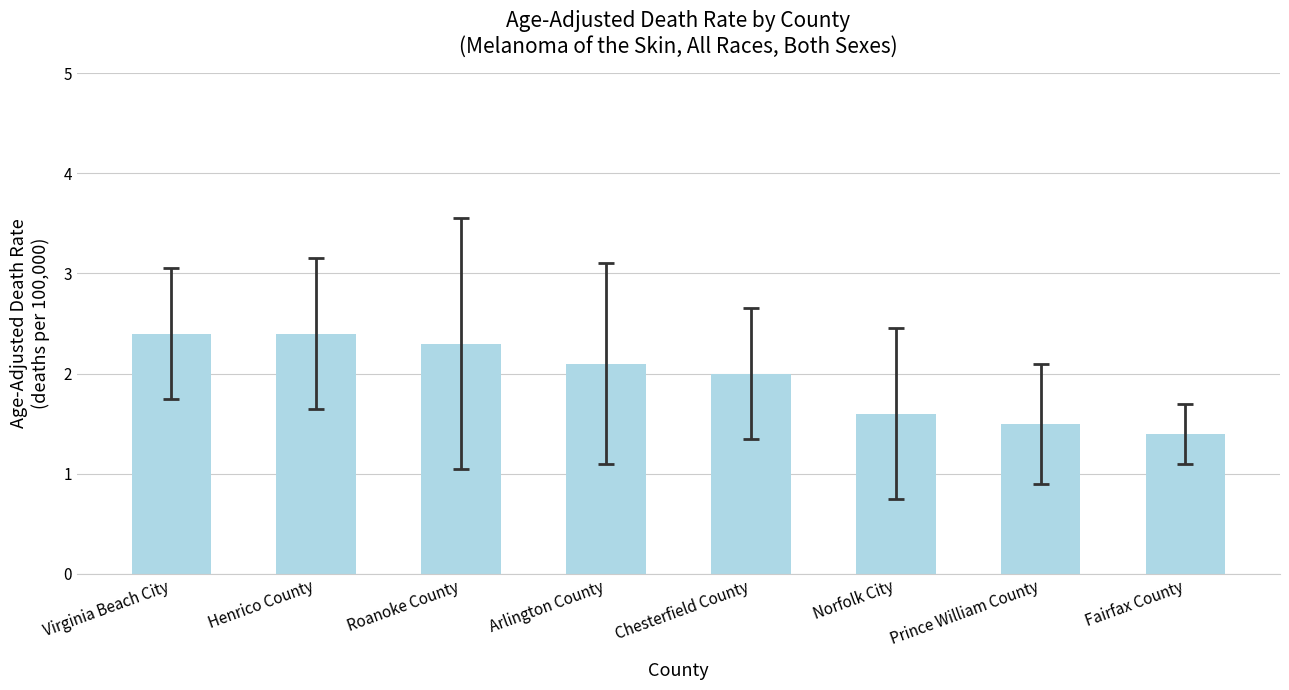

Which has a higher value, Fairfax County or Arlington County?

Arlington County